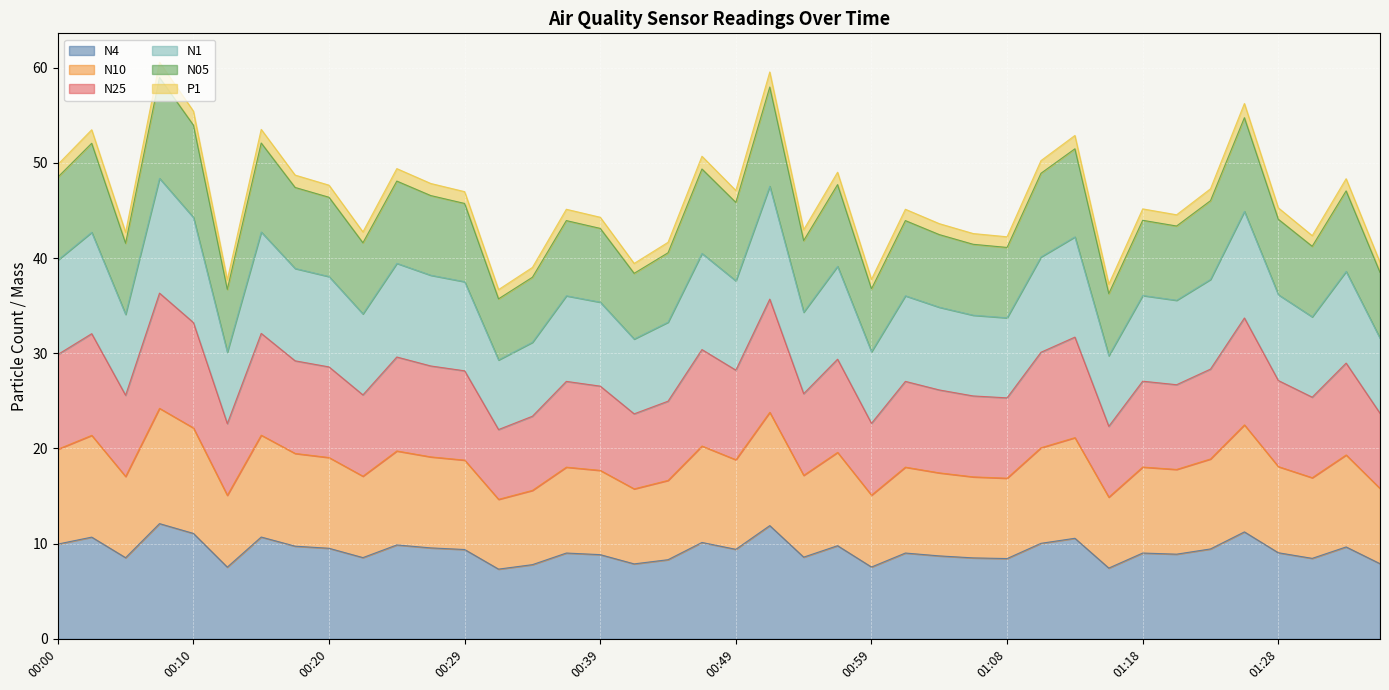

At how many categories does at least one series exceed 48?

14